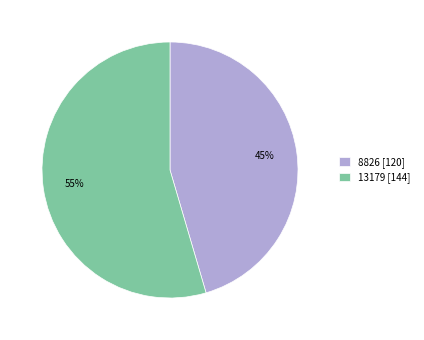

What is the smallest slice in the pie chart?

8826